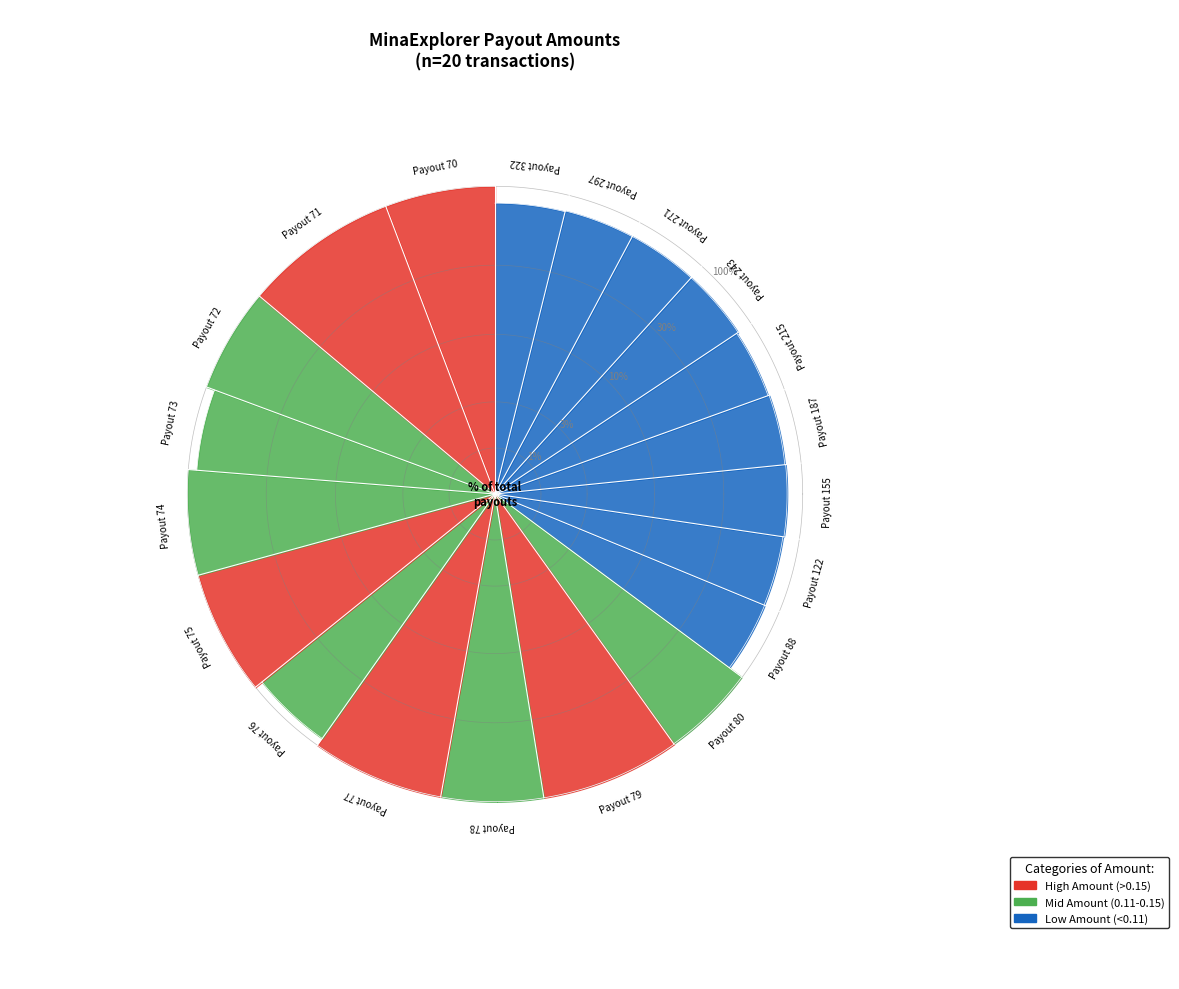

Rank the categories by value from highest to lowest.

Payout 71, Payout 79, Payout 77, Payout 75, Payout 70, Payout 74, Payout 72, Payout 78, Payout 80, Payout 76, Payout 73, Payout 155, Payout 243, Payout 271, Payout 88, Payout 297, Payout 187, Payout 122, Payout 322, Payout 215